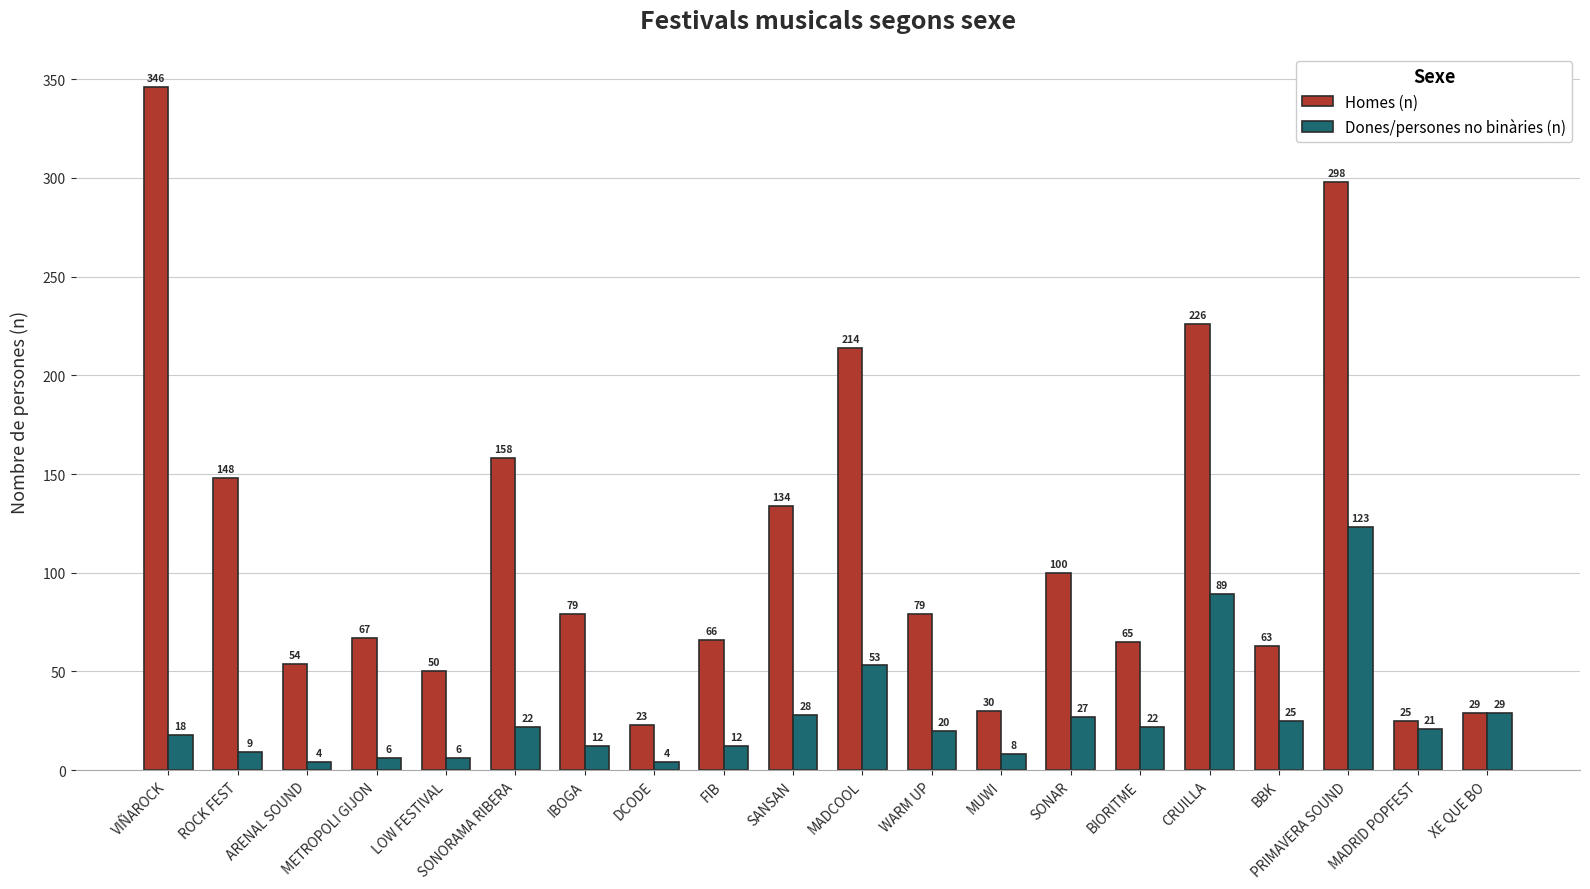

Which category has the lowest value in the Homes (n) series?

DCODE